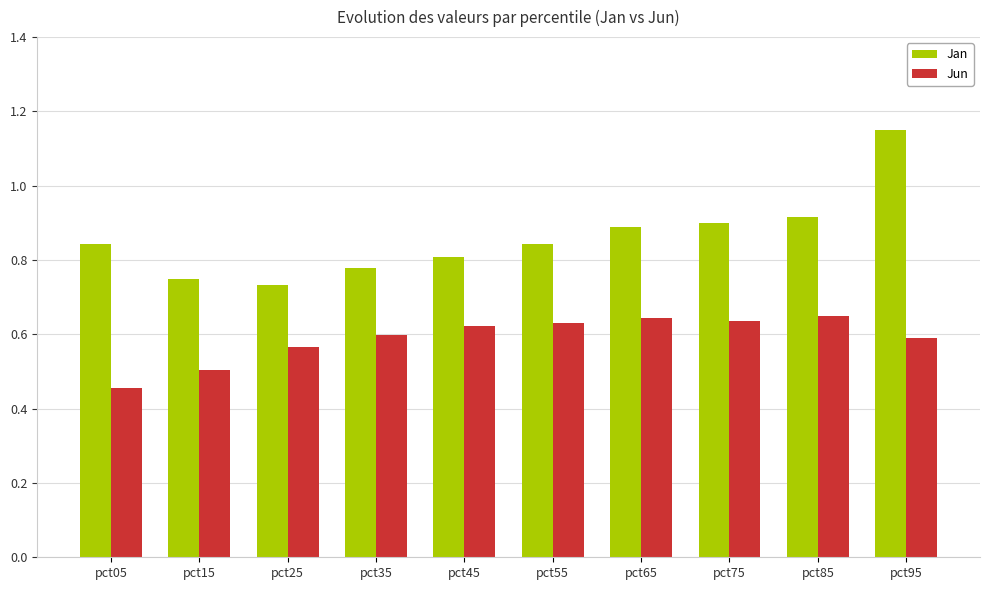

What is the difference between the second highest and minimum values in the Jan series?

0.2